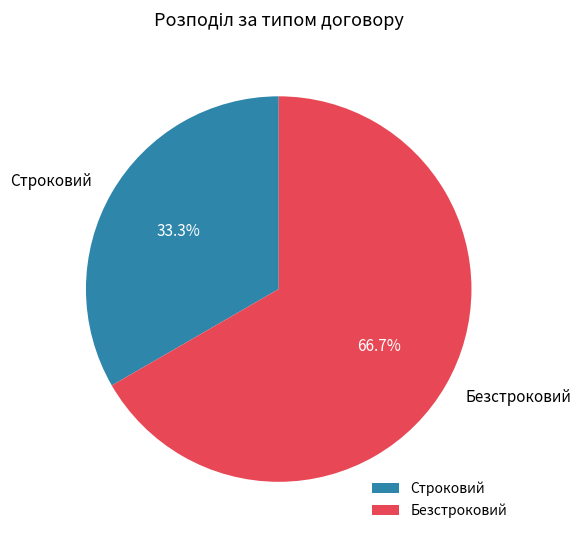

To the nearest percent, what is the difference between the Безстроковий and Строковий slice percentages?

33%